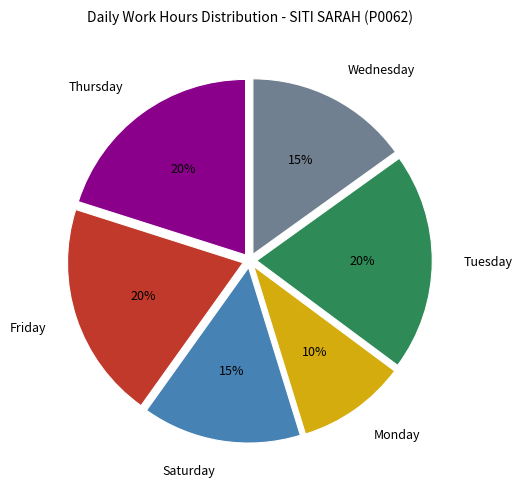

How many slices are in this pie chart?

6